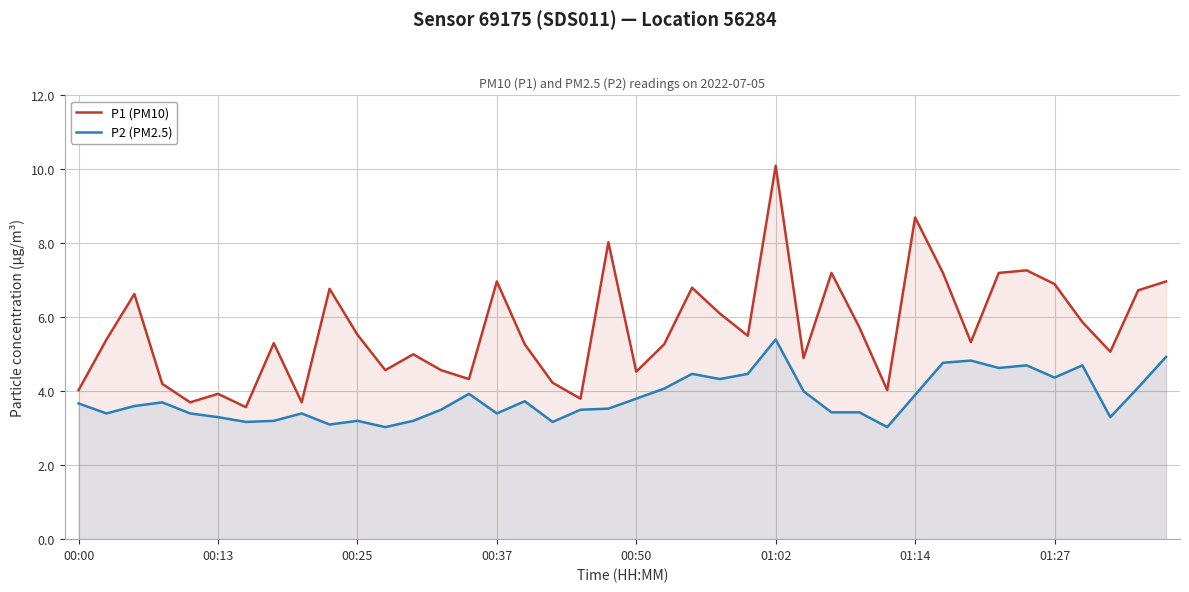

What is the difference between the maximum and minimum values in the P1 (PM10) series?

6.5